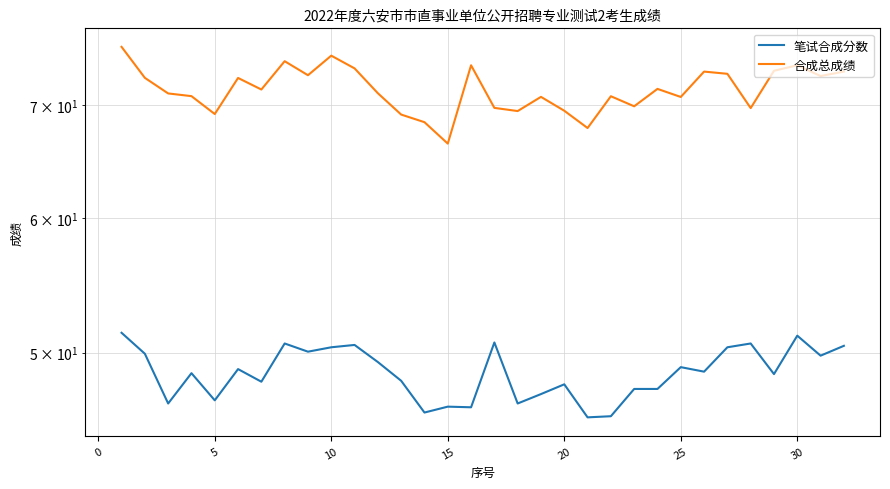

How many values in the 笔试合成分数 series exceed 48?

20